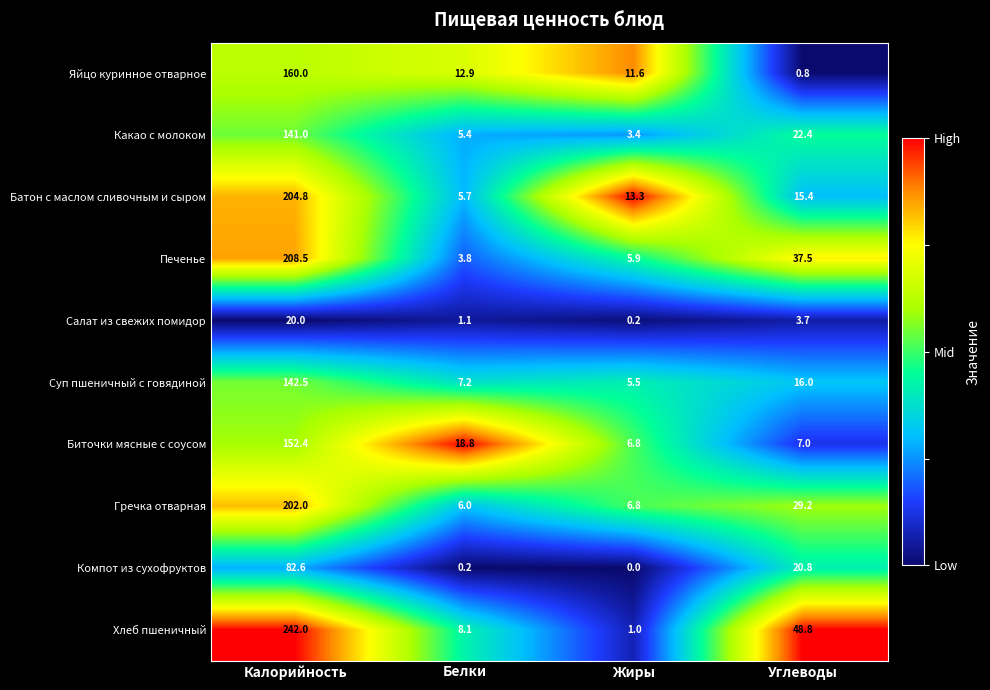

At Углеводы, list the series in order from largest to smallest.

Хлеб пшеничный, Печенье, Гречка отварная, Какао с молоком, Компот из сухофруктов, Суп пшеничный с говядиной, Батон с маслом сливочным и сыром, Биточки мясные с соусом, Салат из свежих помидор, Яйцо куринное отварное